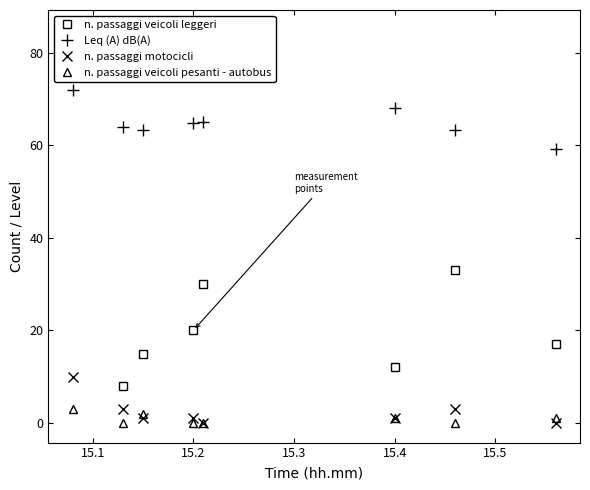

Reading right to left, list all the values displayed in this chart.

n. passaggi veicoli leggeri: 17.0	33.0	12.0	30.0	20.0	15.0	8.0	85.0
Leq (A) dB(A): 59.3	63.4	68.1	65.1	64.9	63.4	64.0	72.0
n. passaggi motocicli: 0.0	3.0	1.0	0.0	1.0	1.0	3.0	10.0
n. passaggi veicoli pesanti - autobus: 1.0	0.0	1.0	0.0	0.0	2.0	0.0	3.0